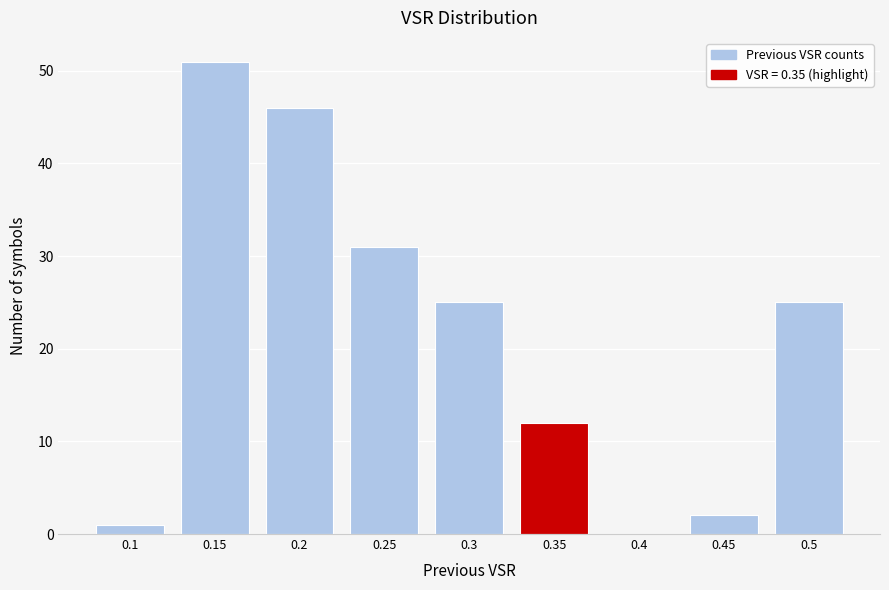

Reading left to right, what are all the values shown in this chart?

0.1=1	0.15=51	0.2=46	0.25=31	0.3=25	0.35=12	0.4=0	0.45=2	0.5=25